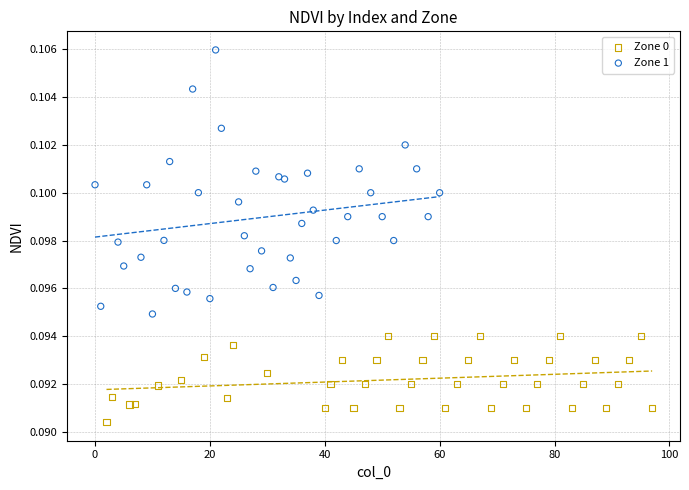

Which series reaches the maximum Y coordinate?

Zone 1